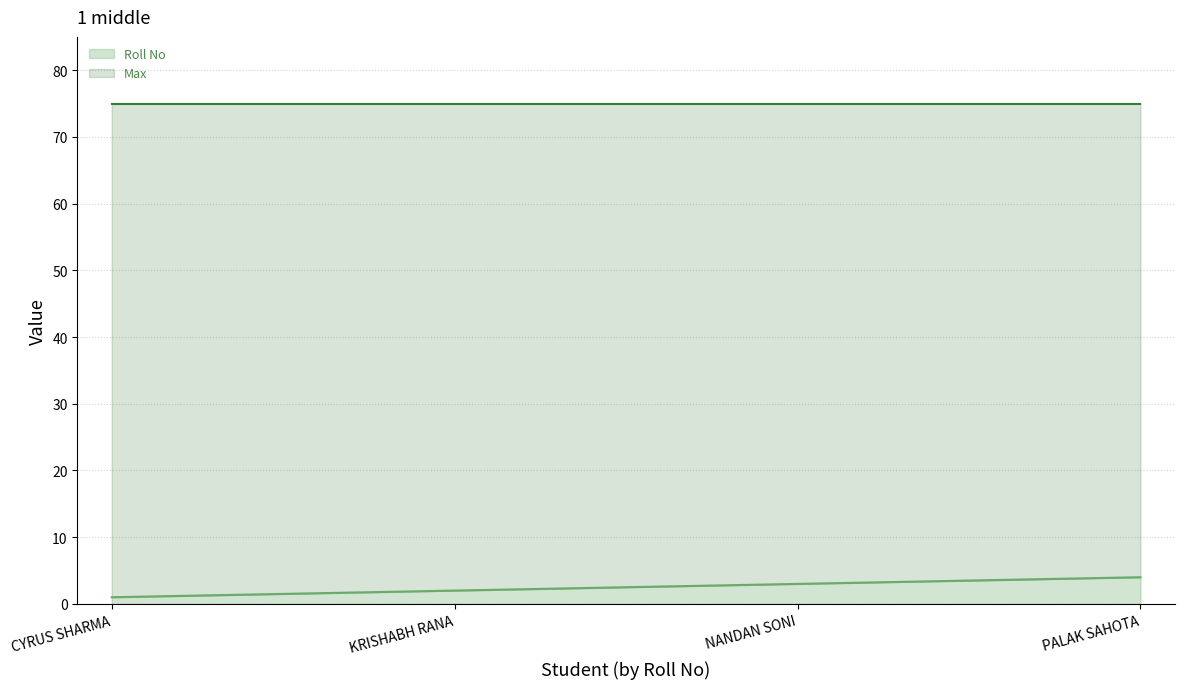

How many lines are shown in the chart?

2